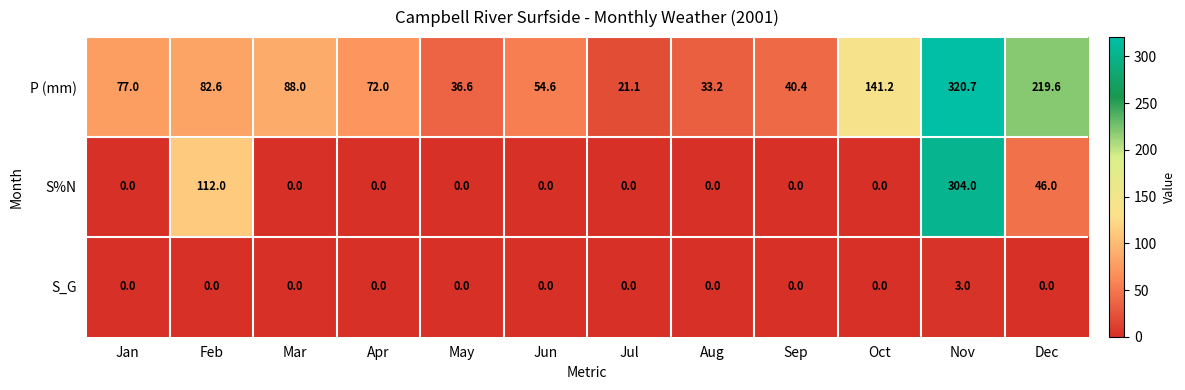

At which label is P (mm) closest to 170?

Oct